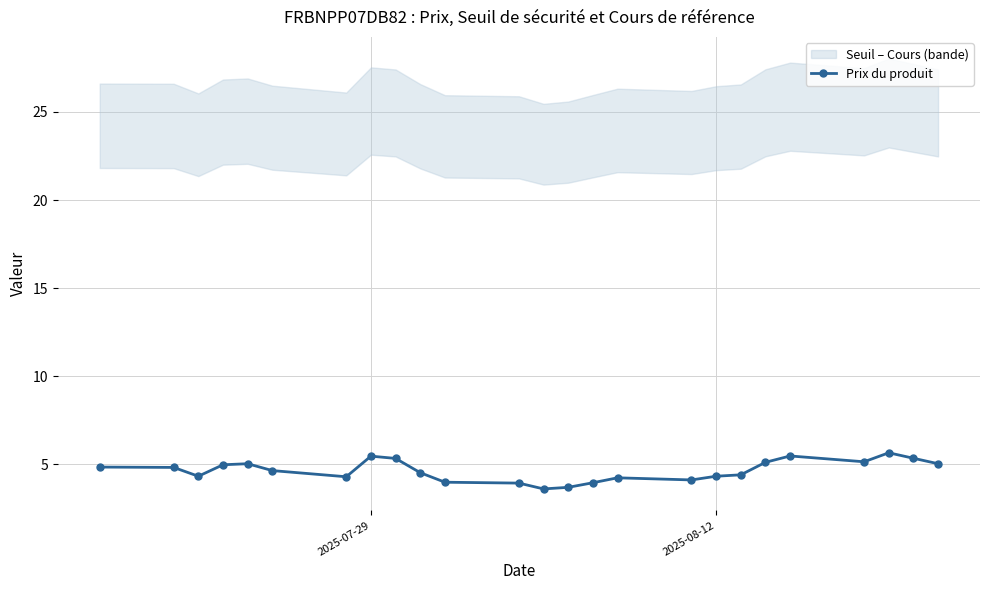

The Prix du produit series shows 2.0 at 2025-07-29. True or false?

False